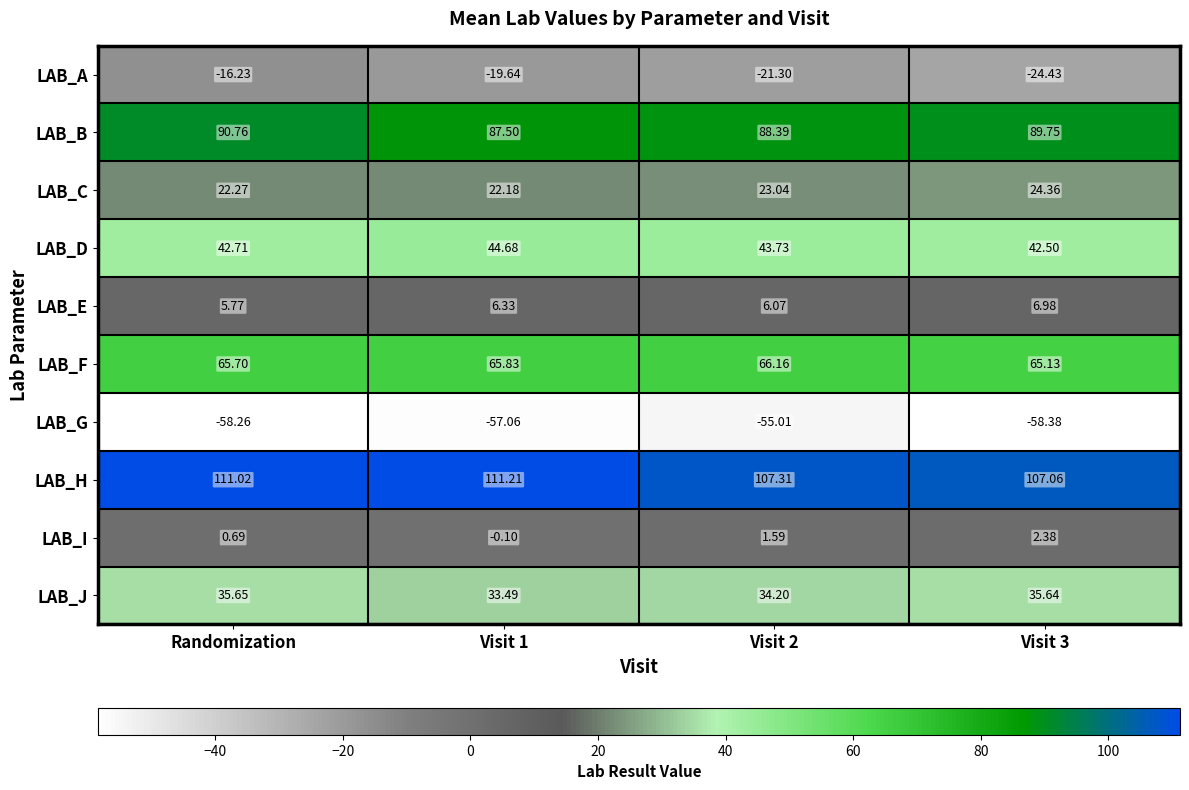

At which label does LAB_J first exceed 35?

Randomization